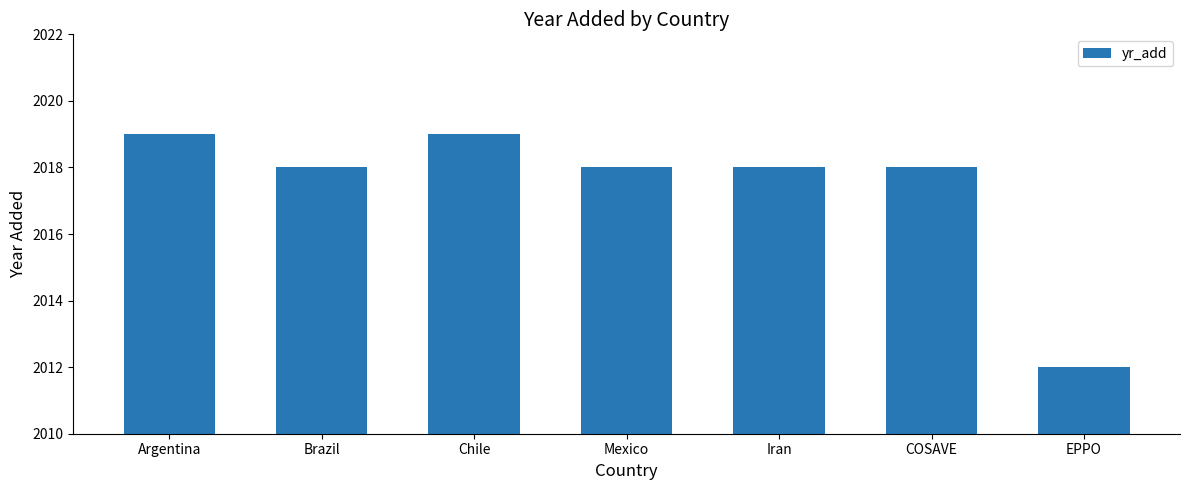

What is the sum of all values?

14122